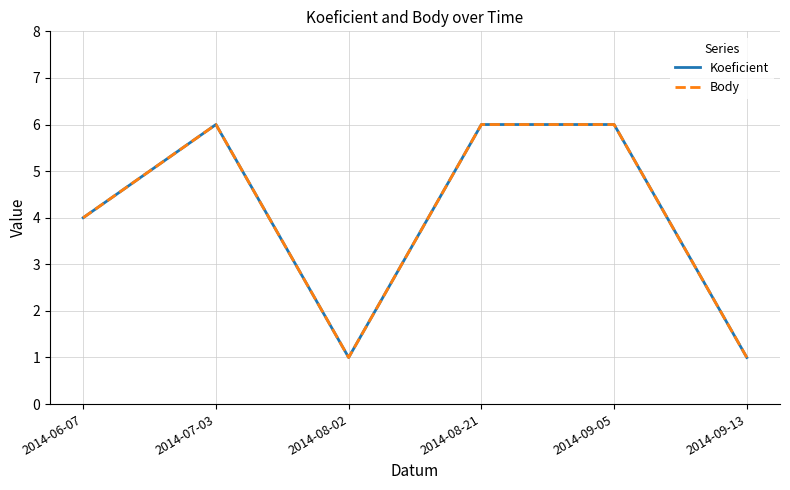

What is the label of the 3rd point from the left?

2014-08-02